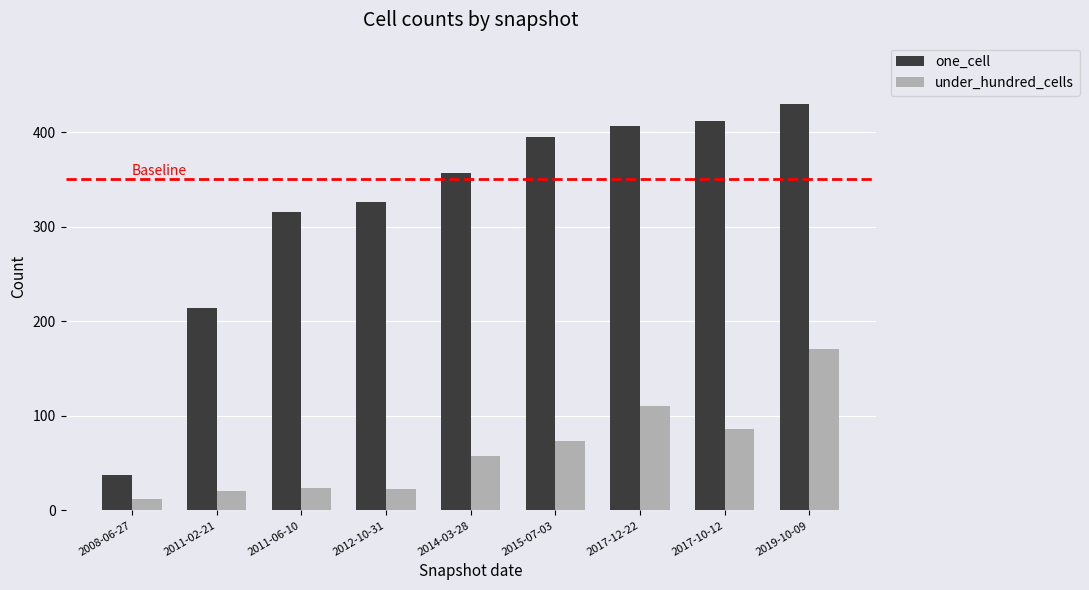

Where is under_hundred_cells nearest to the value 91?

2017-10-12